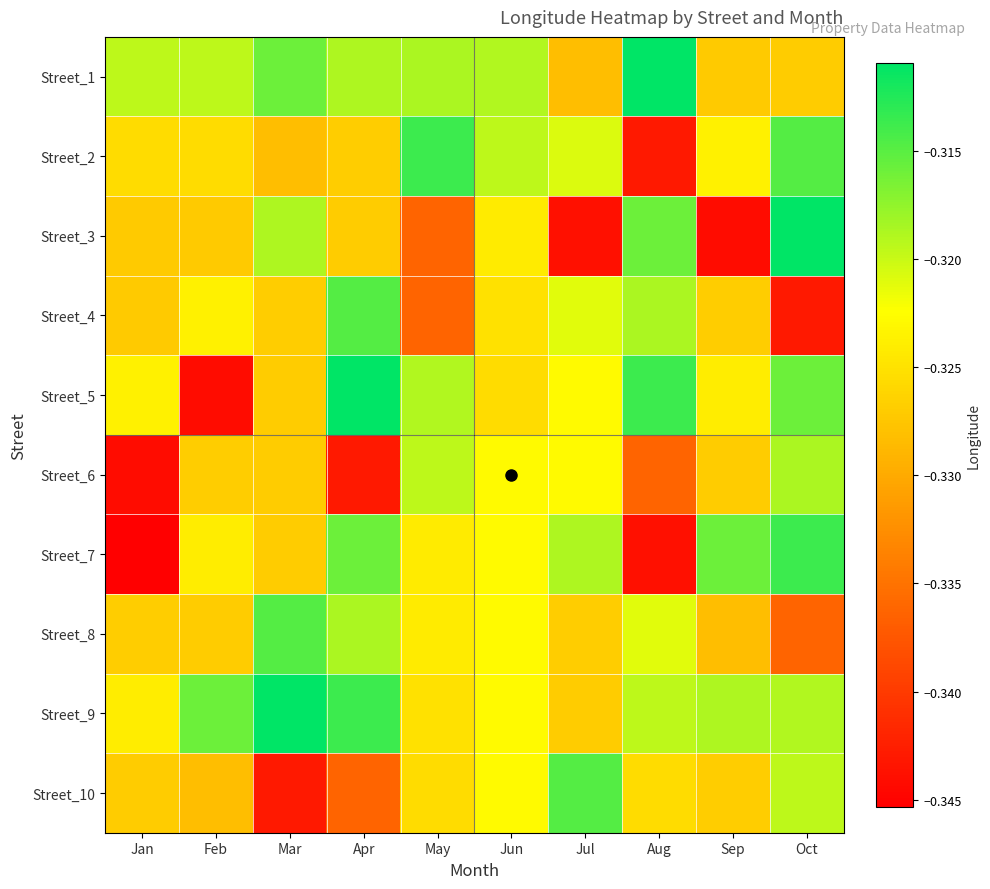

Rank the series at Jun from lowest to highest value.

Street_5, Street_4, Street_3, Street_6, Street_7, Street_8, Street_9, Street_10, Street_2, Street_1